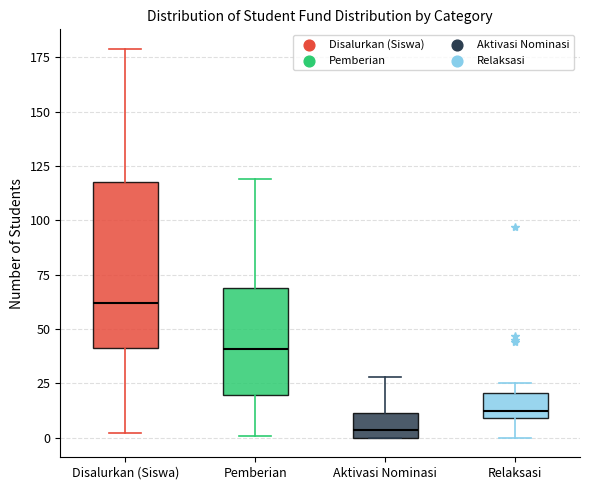

Reading left to right, transcribe this box plot: for each box, give where its median line is, the range the box spans, and where its two whiskers end, as read against the y-axis. The values are not printed on the chart, so give them approximately, as read against the axis.

Disalurkan (Siswa): median 60, box 40 to 120, whiskers 0 to 180
Pemberian: median 40, box 20 to 70, whiskers 0 to 120
Aktivasi Nominasi: median 5, box 0 to 10, whiskers 0 to 30
Relaksasi: median 15, box 10 to 20, whiskers 0 to 25